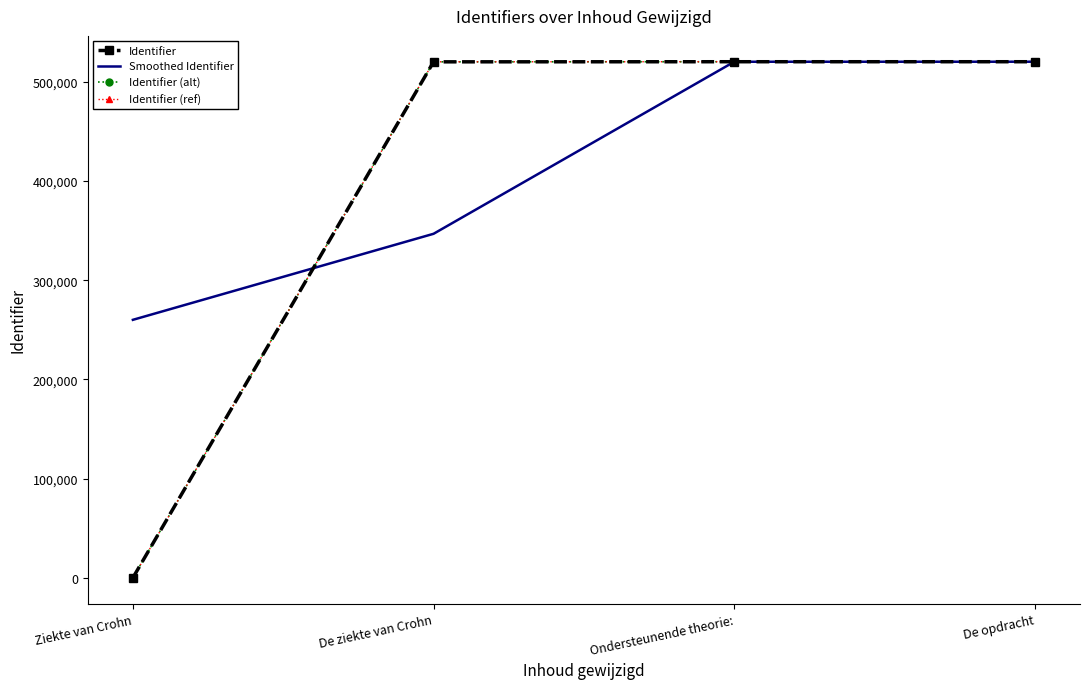

What is the average value of the Identifier series?

390207.5